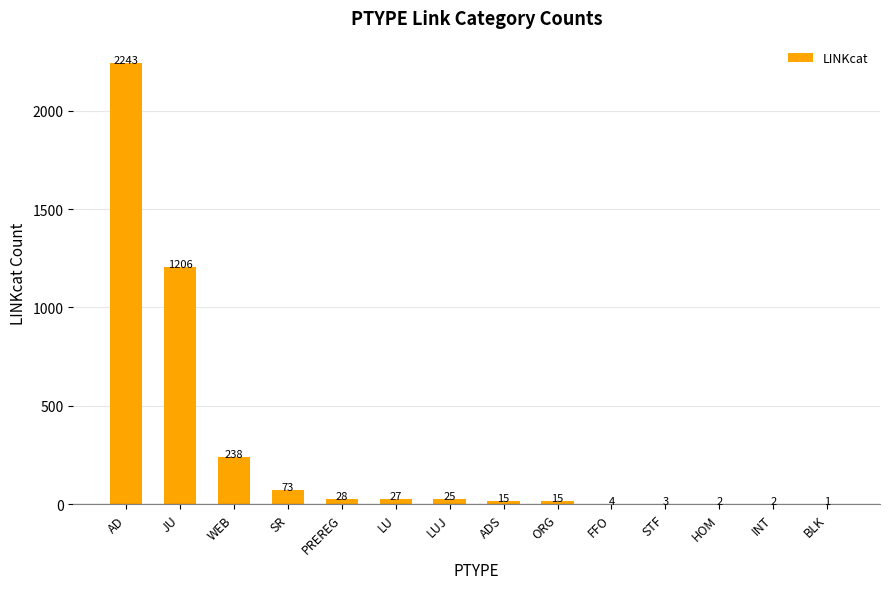

How many data points does each series have?

14